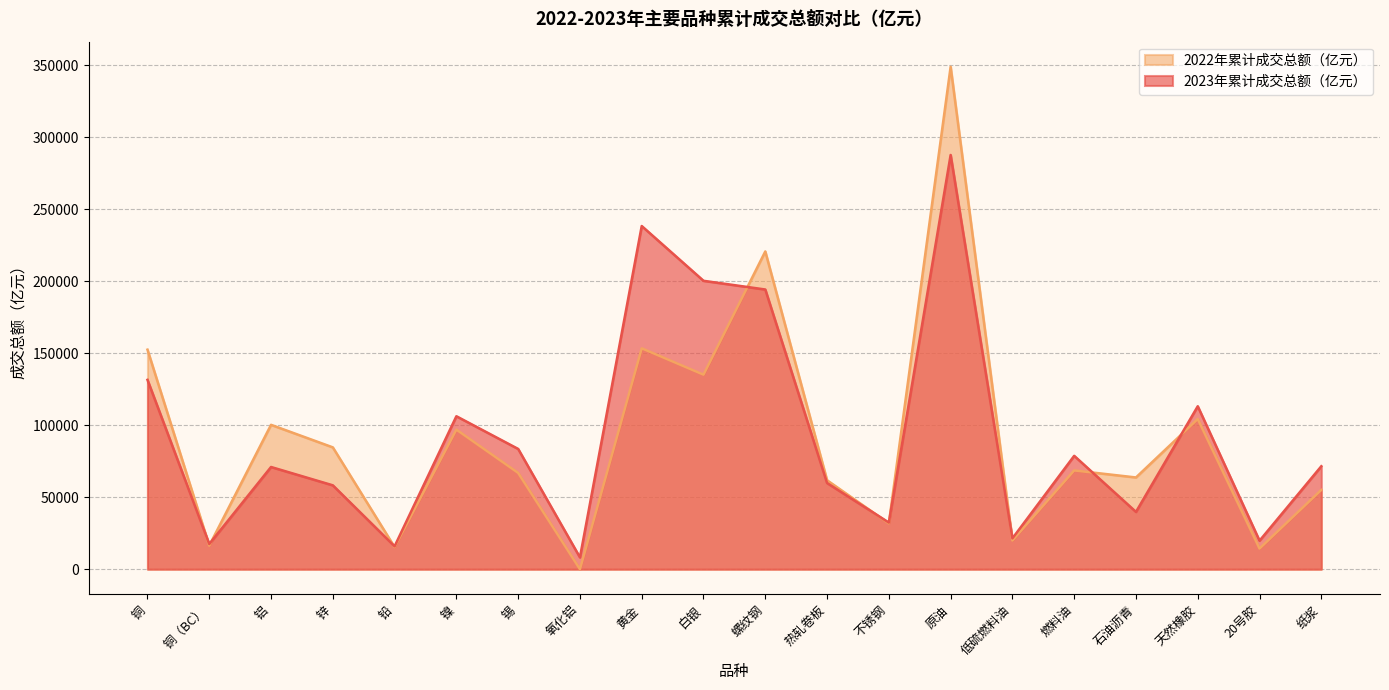

At how many categories does at least one series exceed 177215?

4